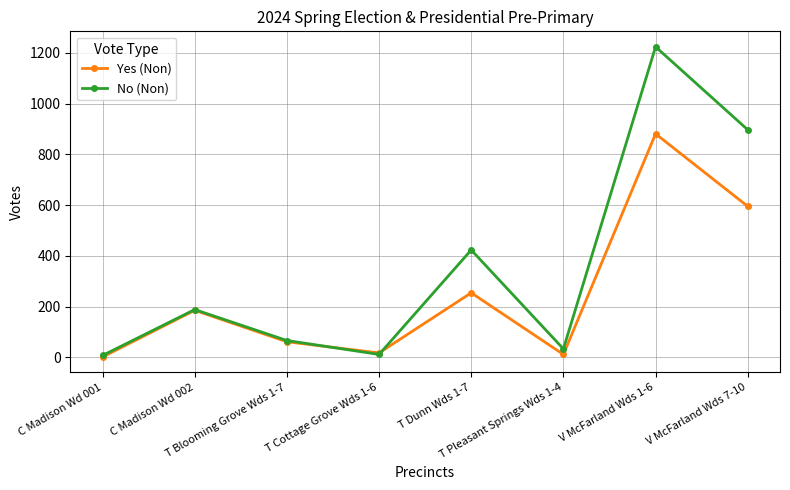

Count the number of data series in this chart.

2